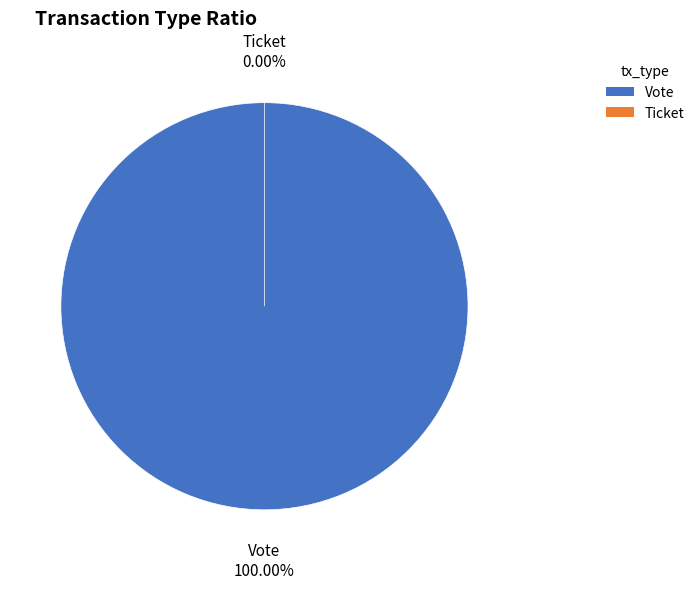

What percentage do Ticket and Vote together represent?

100.0%